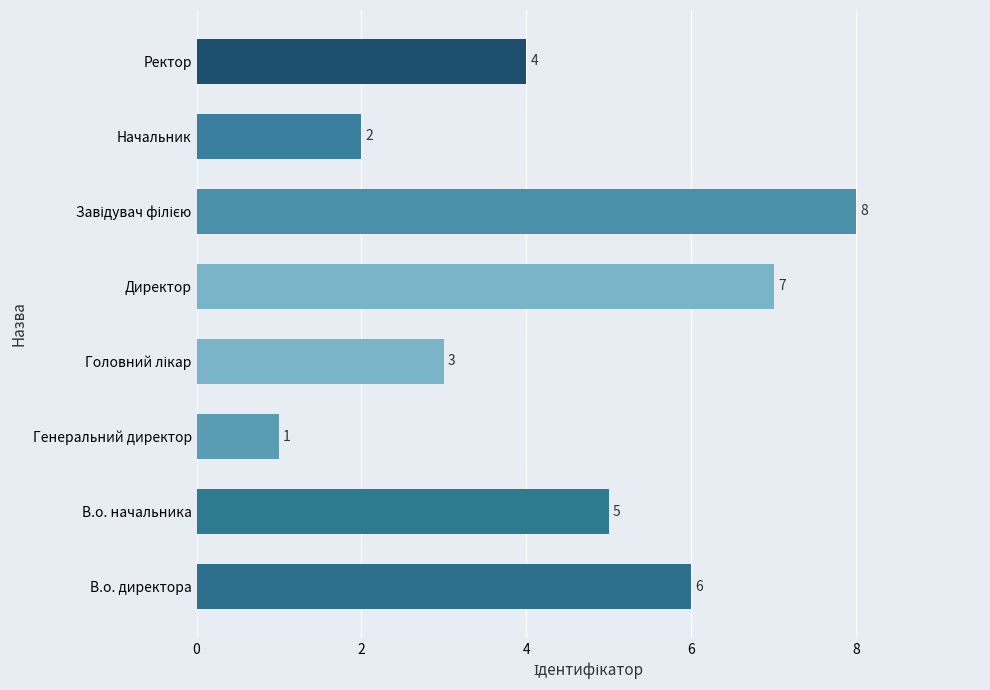

What is the difference between the maximum and minimum values?

7